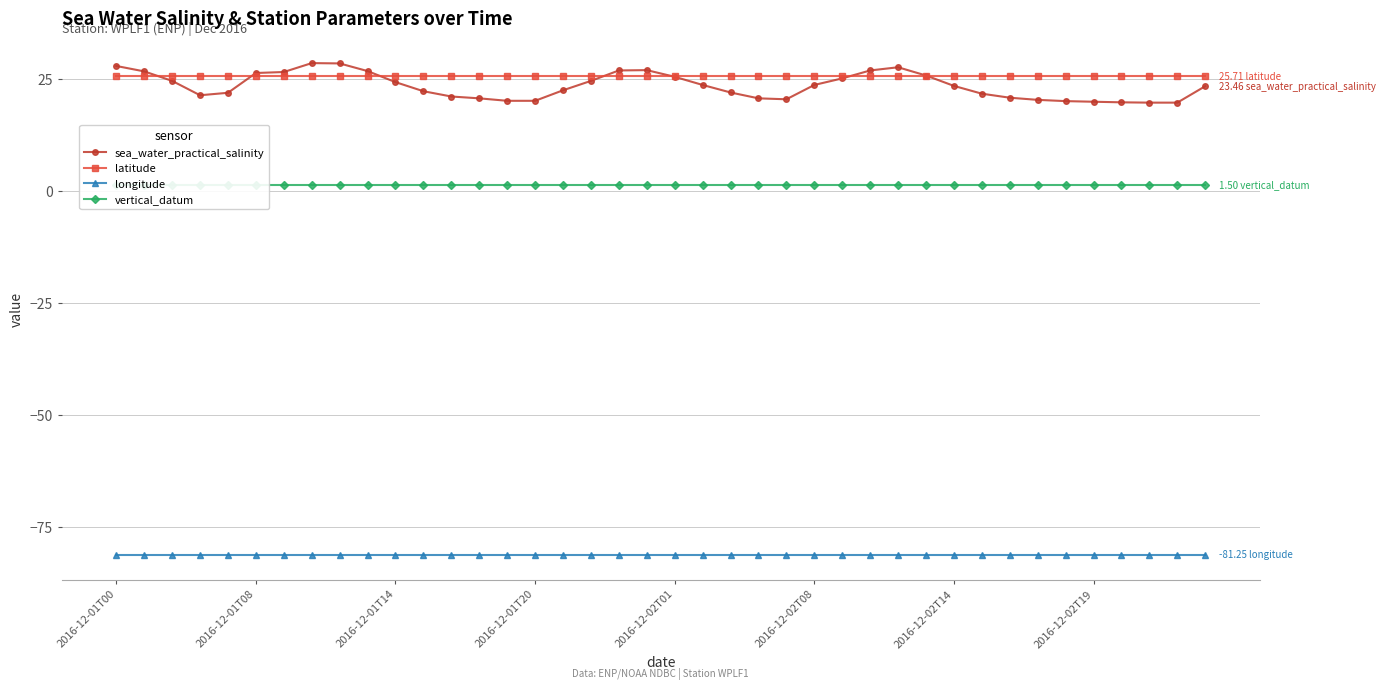

At 29, list the series in order from smallest to largest.

longitude, vertical_datum, latitude, sea_water_practical_salinity